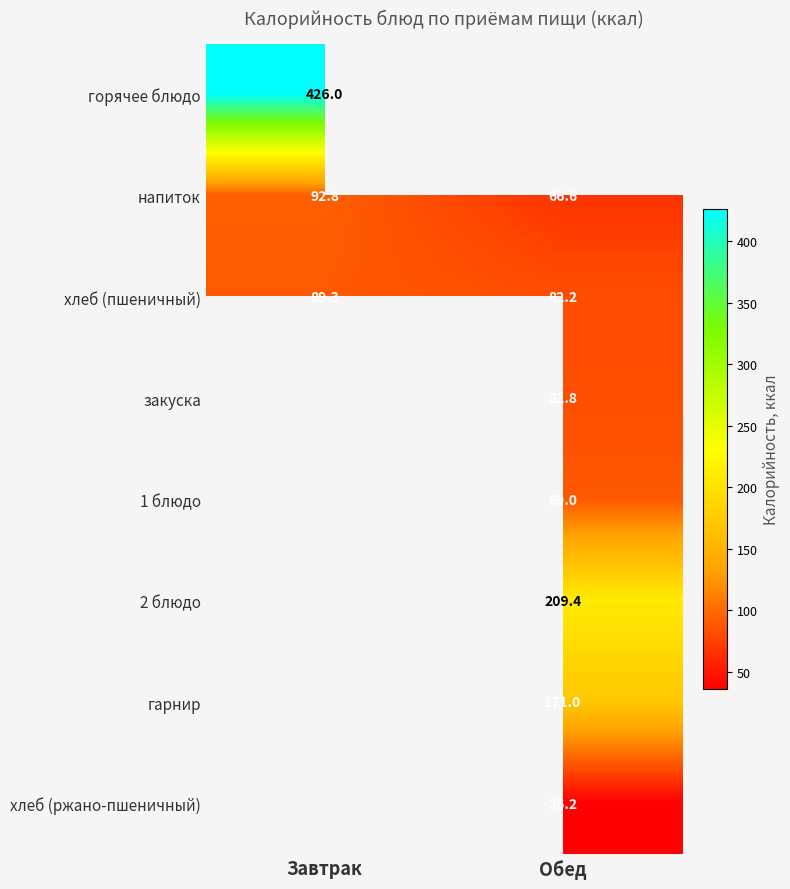

At which label is напиток closest to 79?

Обед